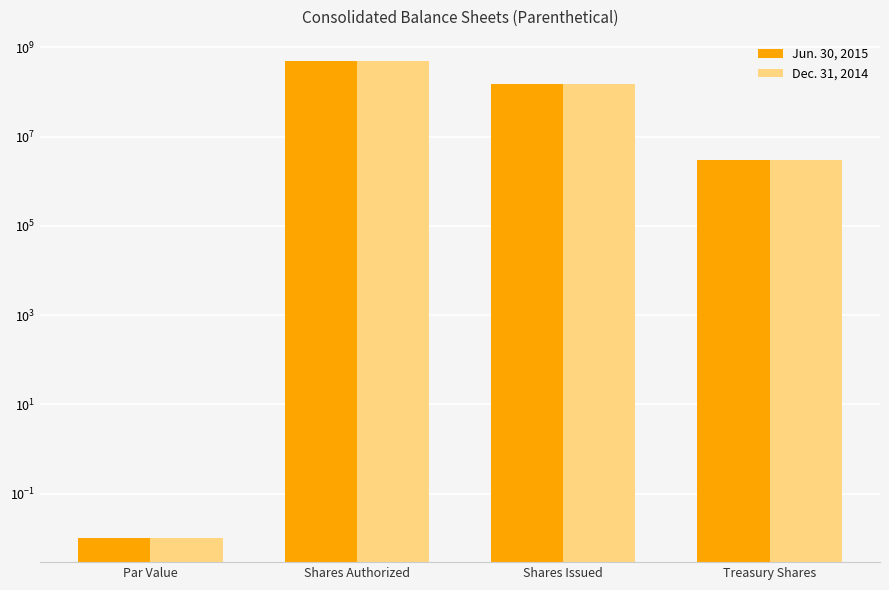

At which label does Jun. 30, 2015 first exceed 152000000?

Shares Authorized